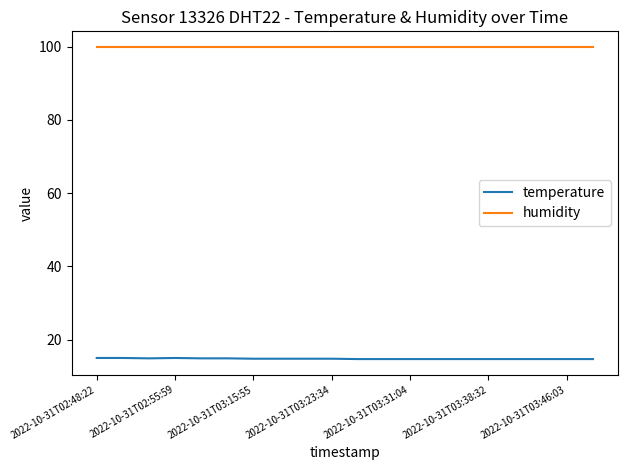

List the series in order of their peak value, lowest first.

temperature, humidity